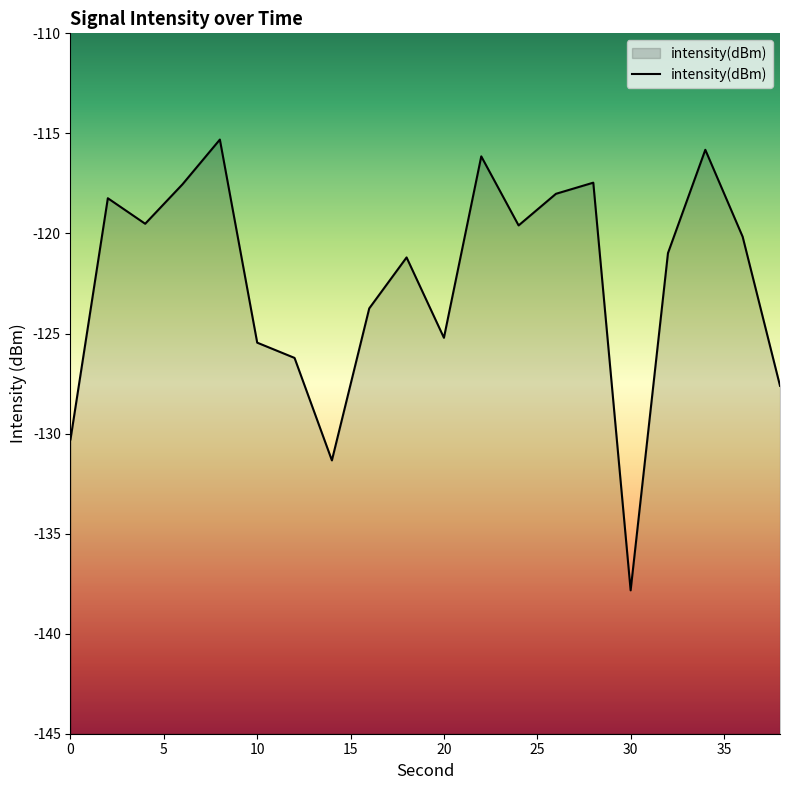

What is the greatest value displayed?

-115.3